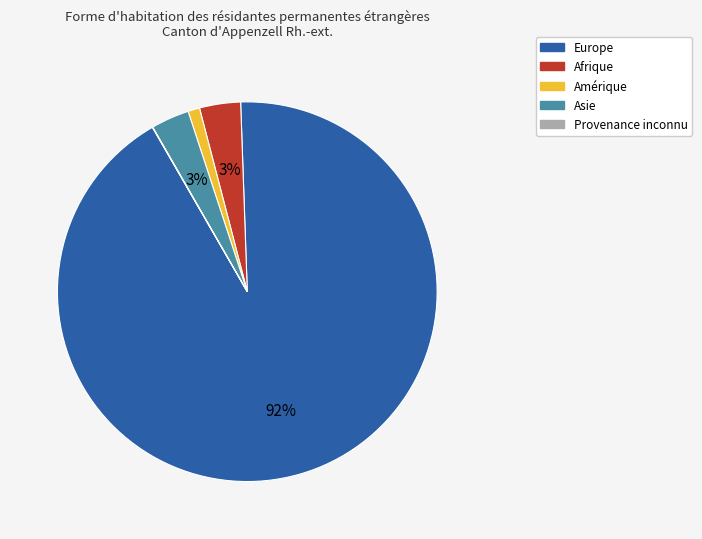

What is the largest slice in the pie chart?

Europe